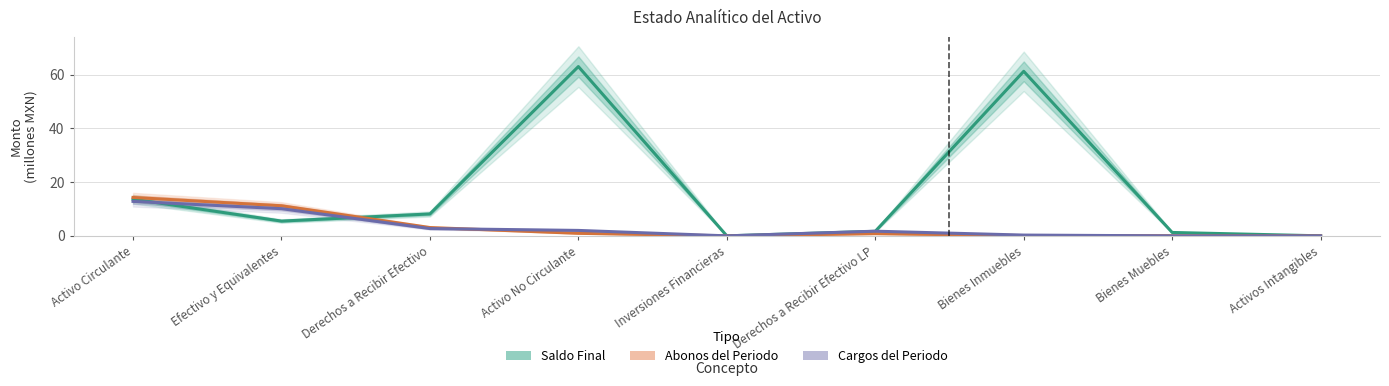

True or false: Cargos del Periodo has a value of 2.0 at Activo No Circulante.

True